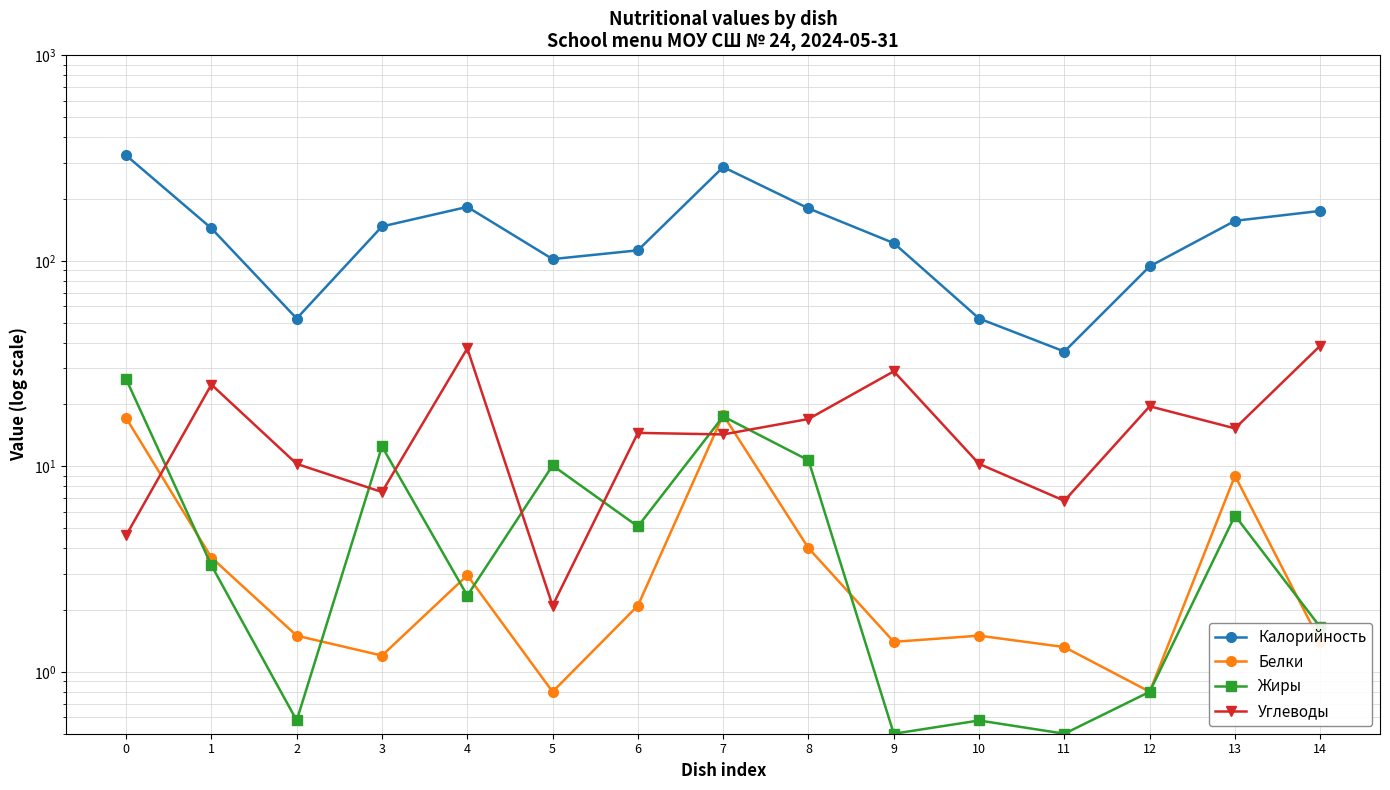

What is the value of the Калорийность point at the 11th from the left?

52.4